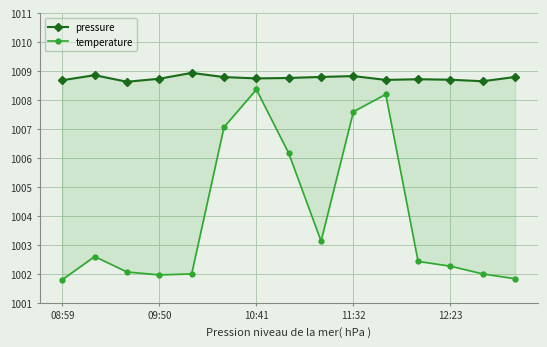

What is the minimum value shown in the chart?

1001.8